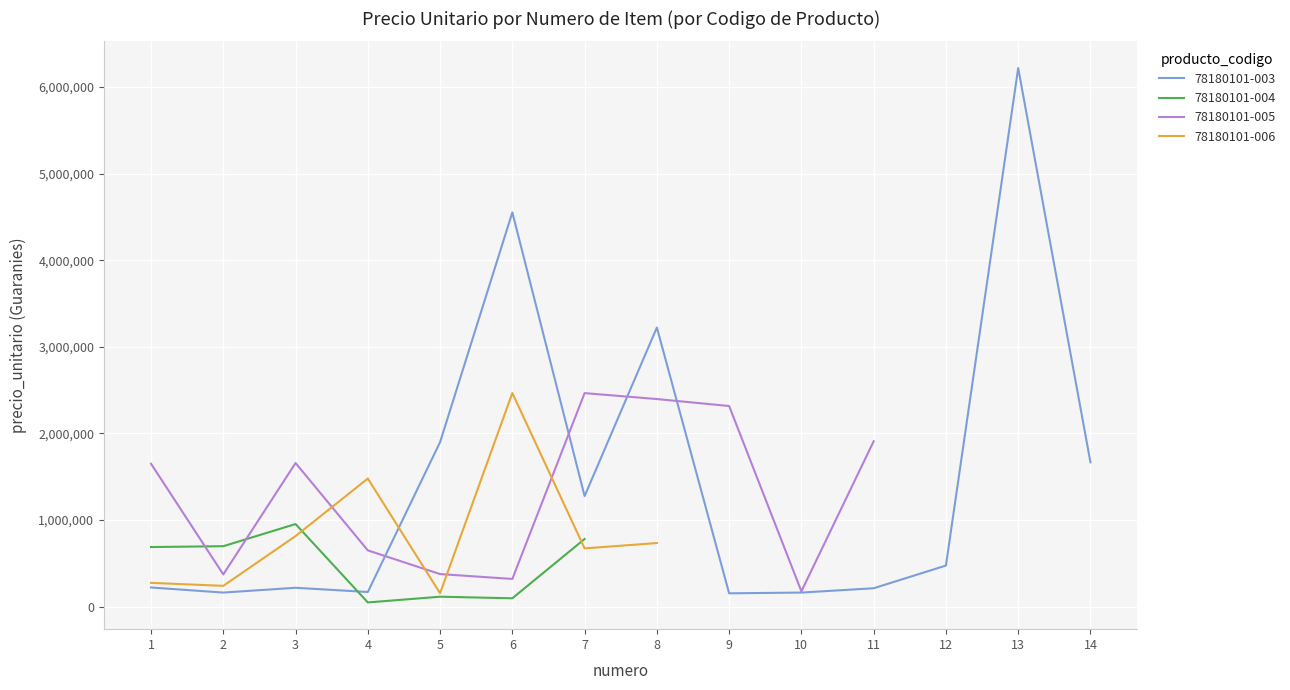

At which label is 78180101-005 closest to 1232906?

1